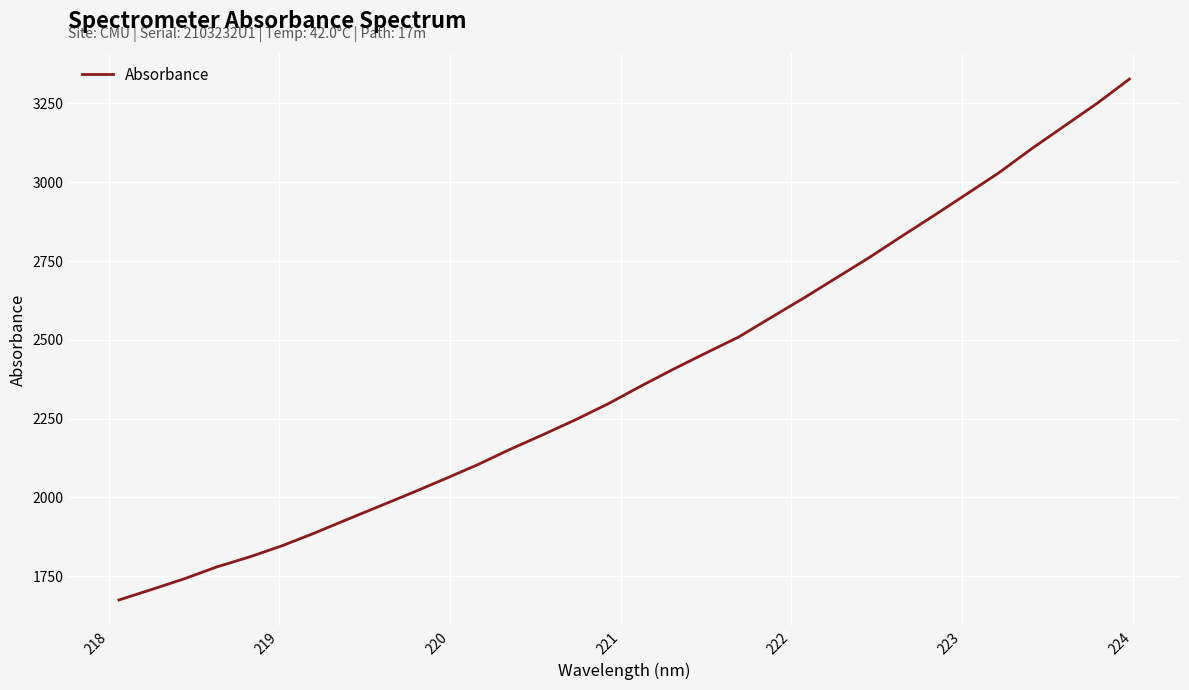

What is the difference between the maximum and minimum values?

1653.5